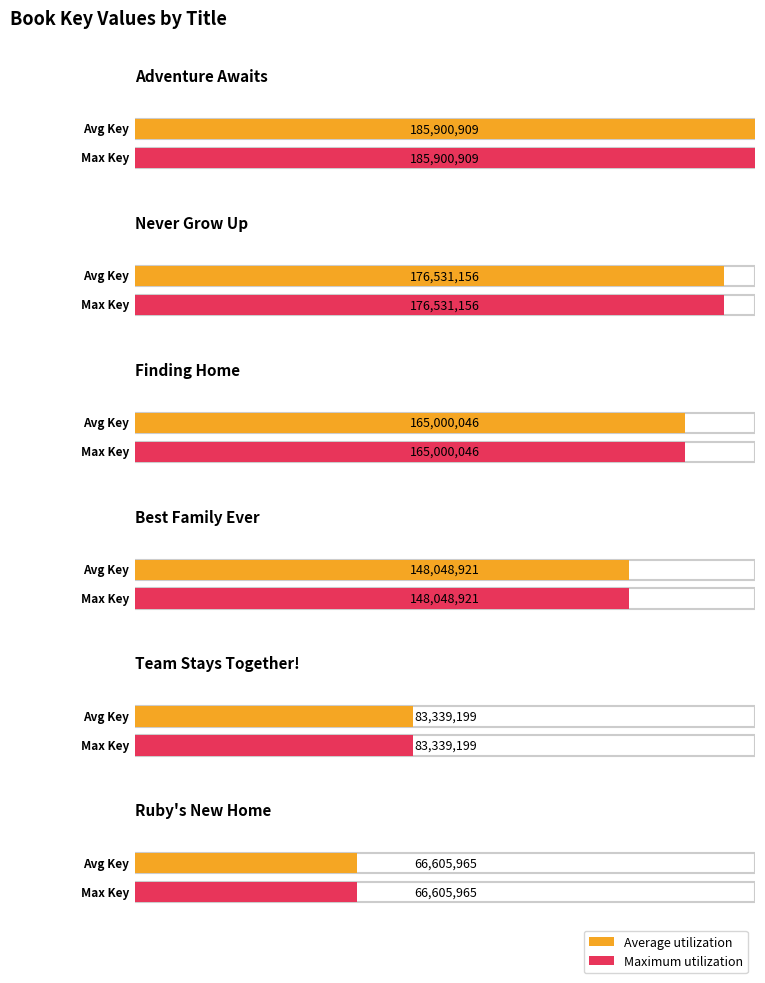

Which series changed the most between Team Stays Together! and Ruby's New Home?

Average utilization